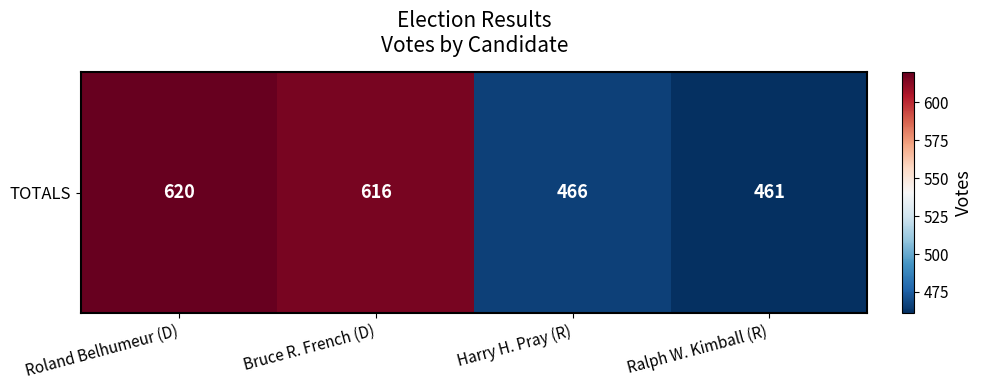

What is the smallest value displayed?

461